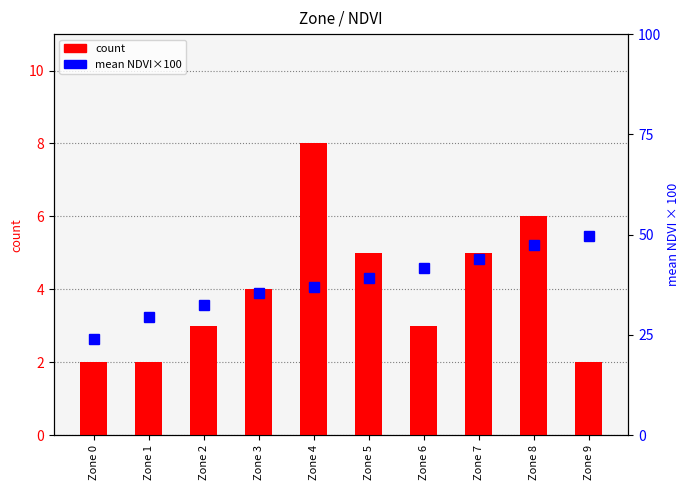

What are all the series names shown in the legend?

count, mean NDVI×100